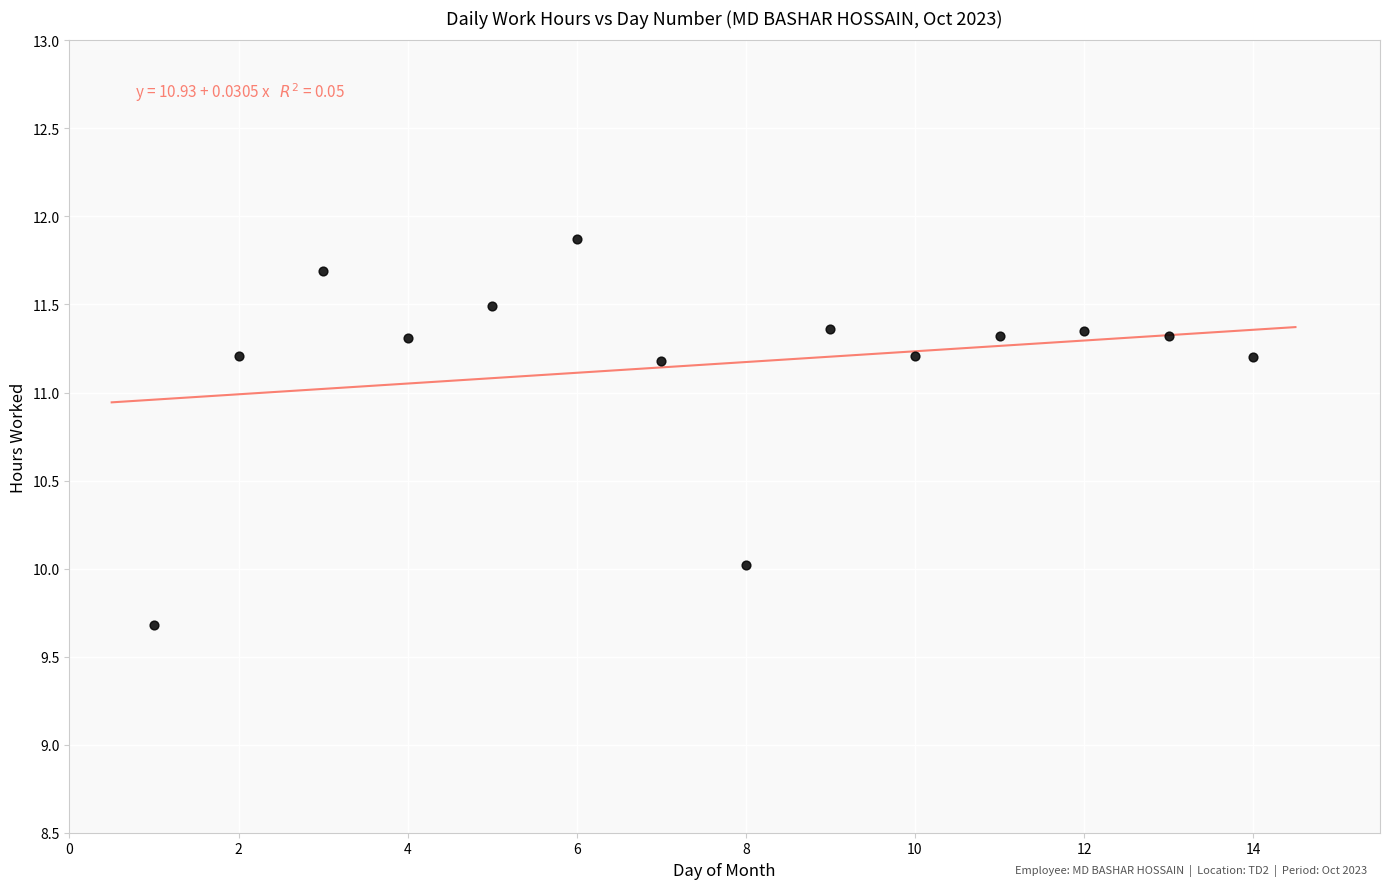

What is the range of Y values (max minus min)?

2.2